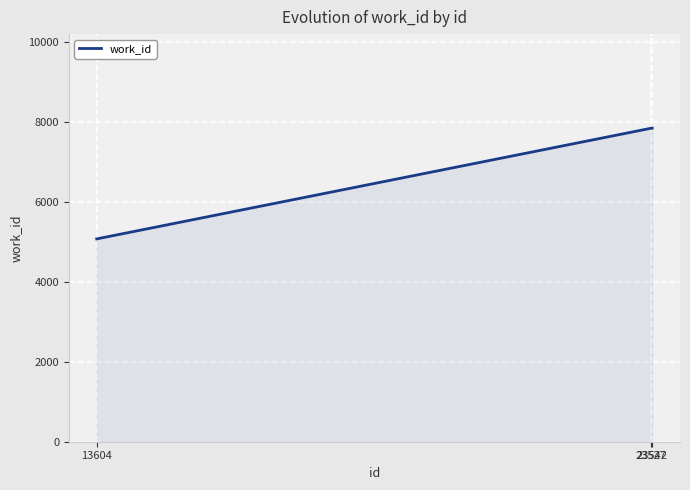

What is the sum of all values?

20738